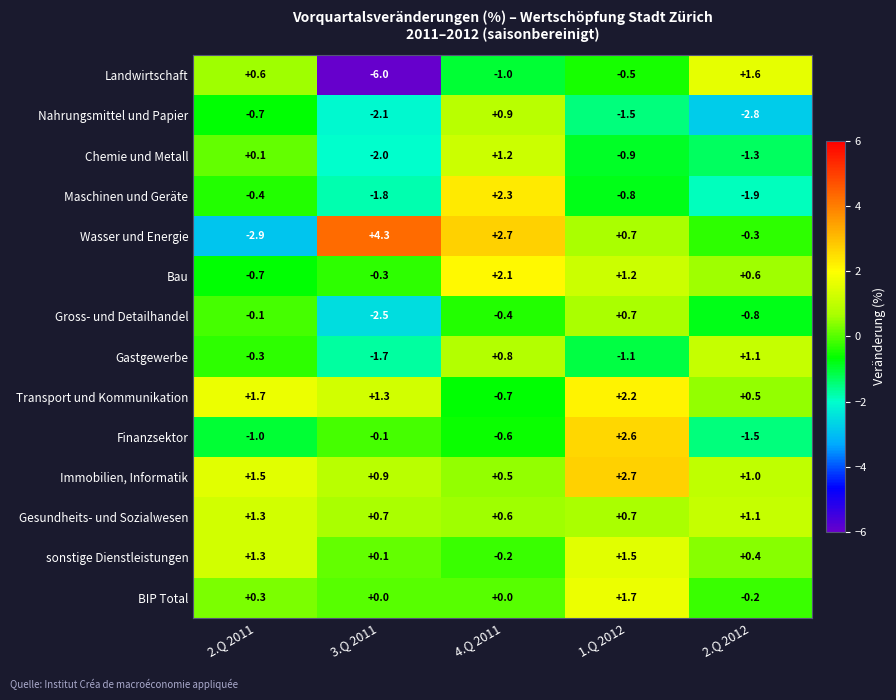

Count the number of data series in this chart.

14